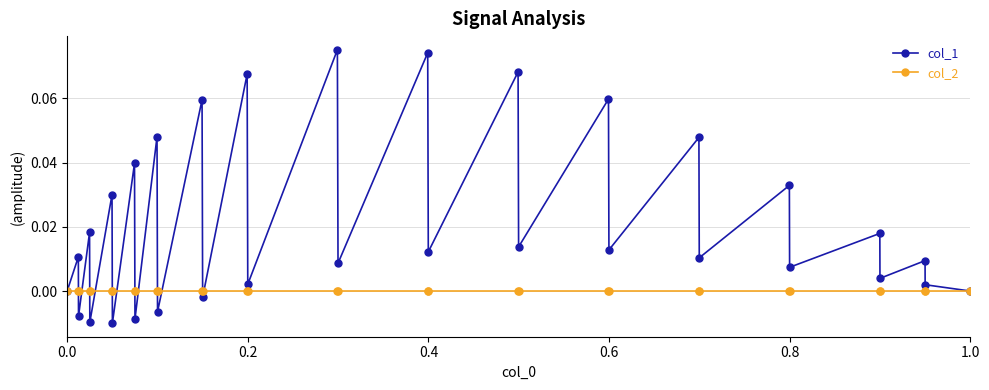

True or false: col_1 has more than 1 interior local peaks.

True